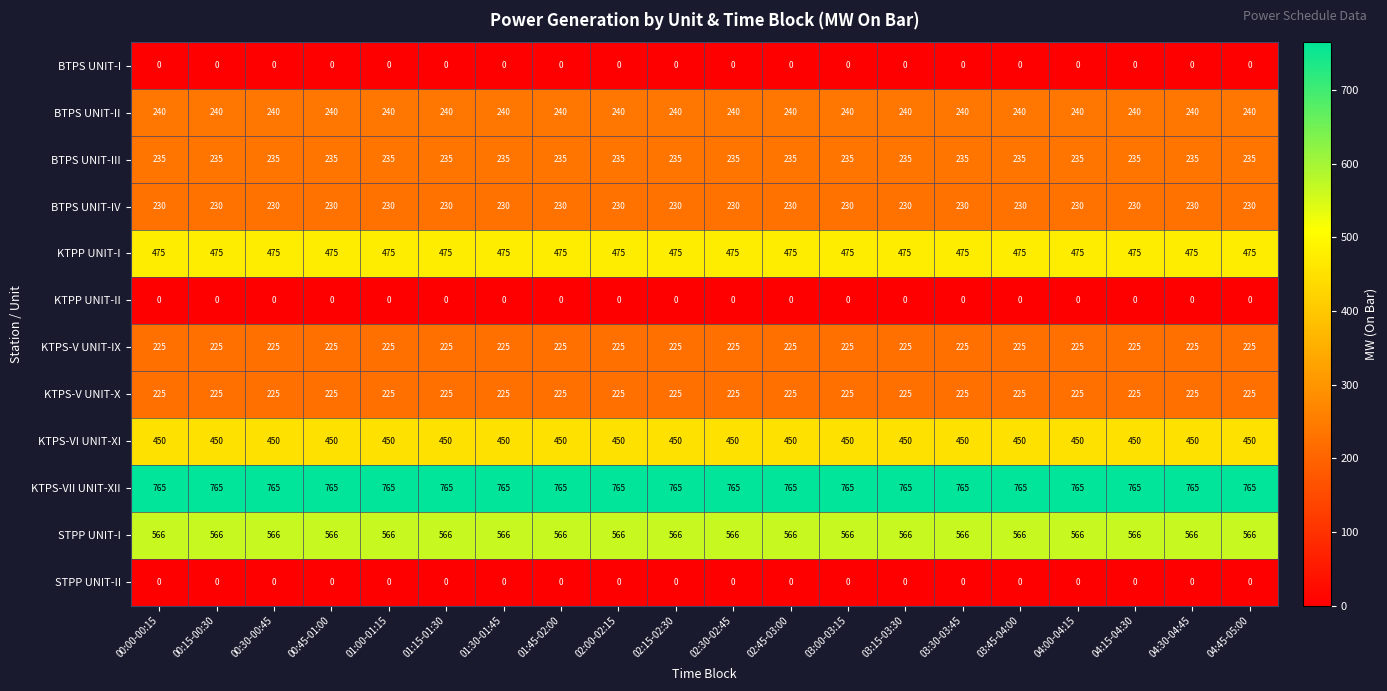

Is it true that STPP UNIT-I equals 386 at 00:45-01:00?

False